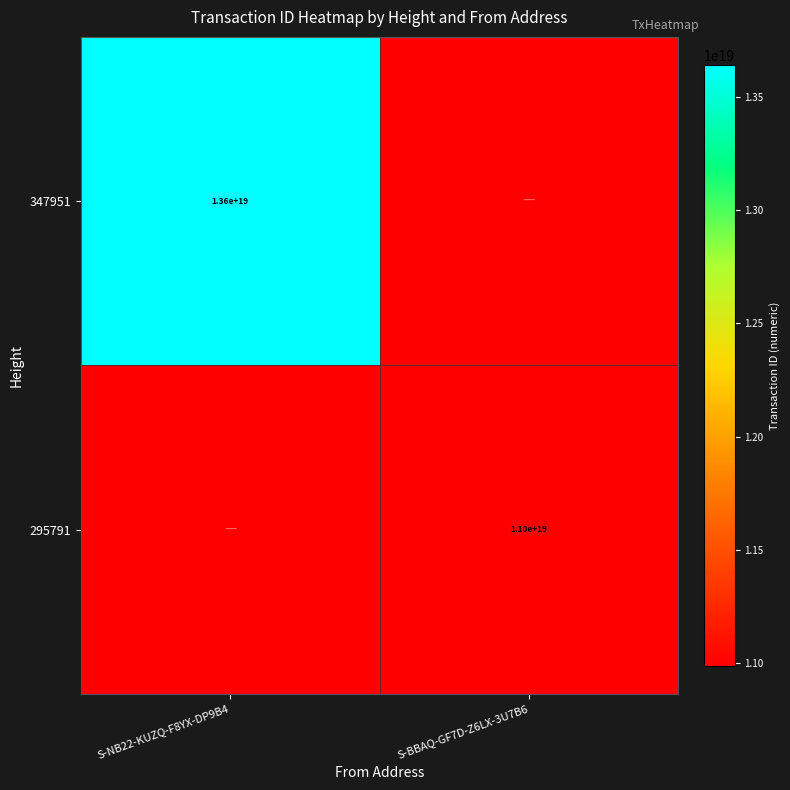

The 295791 series shows 0.6 at S-NB22-KUZQ-F8YX-DP9B4. True or false?

False